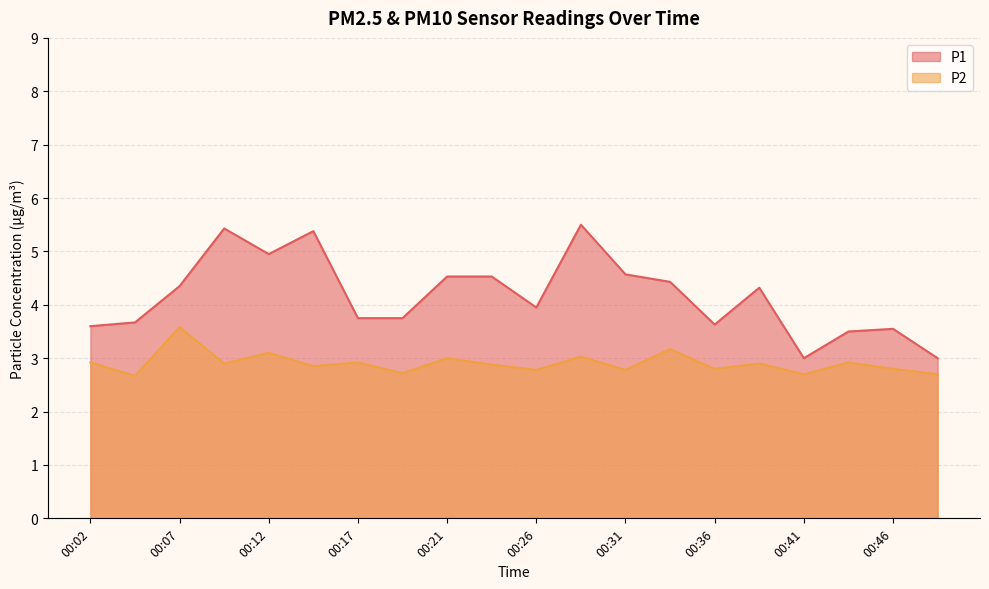

Reading left to right, list all the values displayed in this chart.

P1: 3.6	3.7	4.3	5.4	5.0	5.4	3.8	3.8	4.5	4.5	4.0	5.5	4.6	4.4	3.6	4.3	3.0	3.5	3.5	3.0
P2: 2.9	2.7	3.6	2.9	3.1	2.9	2.9	2.7	3.0	2.9	2.8	3.0	2.8	3.2	2.8	2.9	2.7	2.9	2.8	2.7